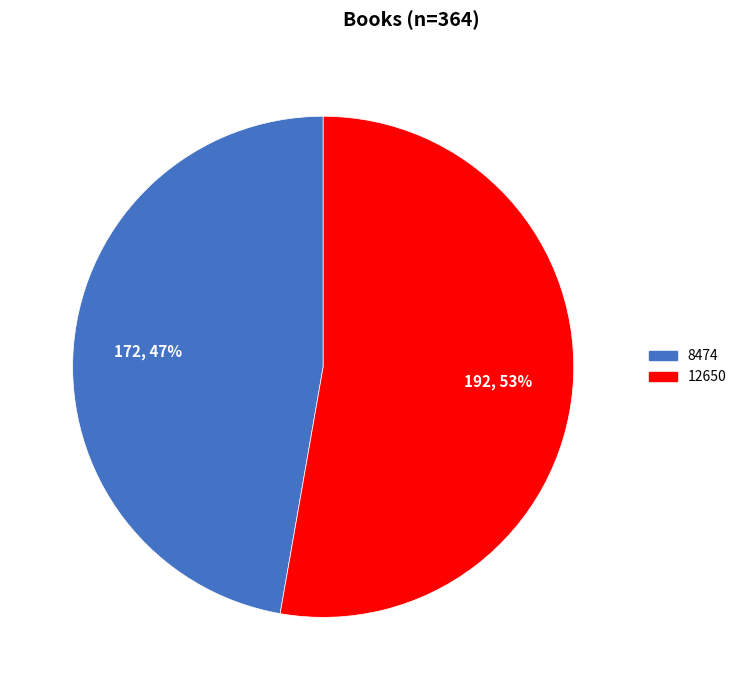

What percentage is the 12650 slice, to the nearest percent?

53%